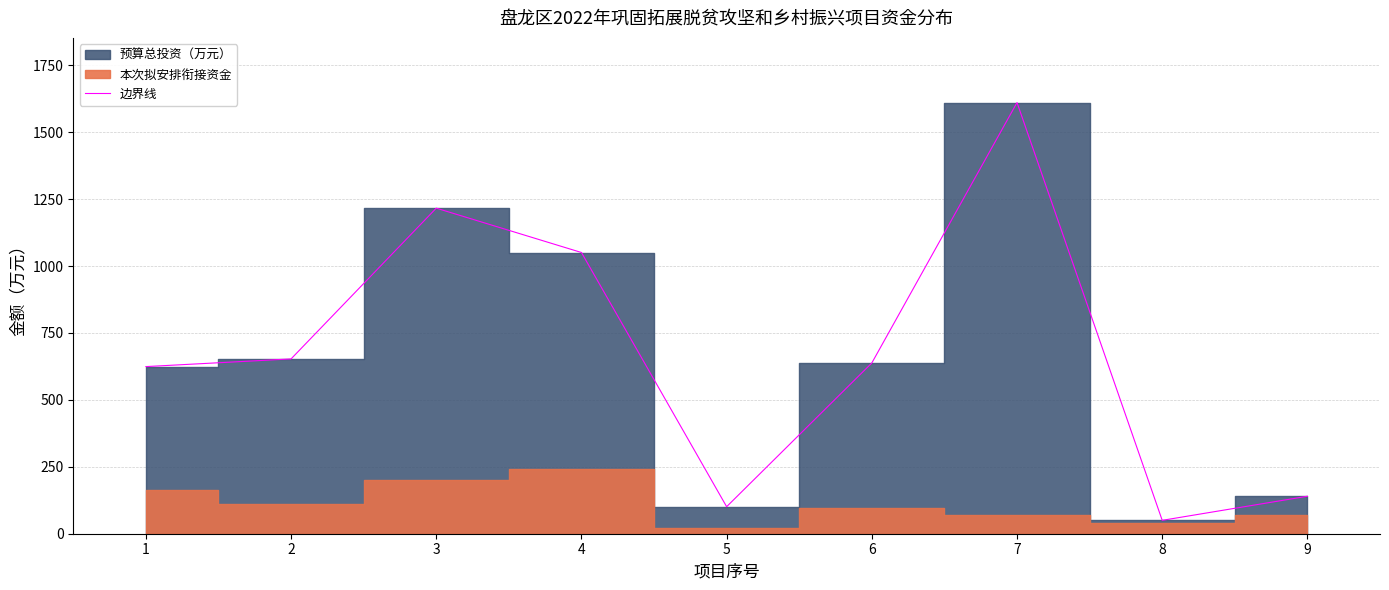

At which category does the chart reach its peak across all series?

7